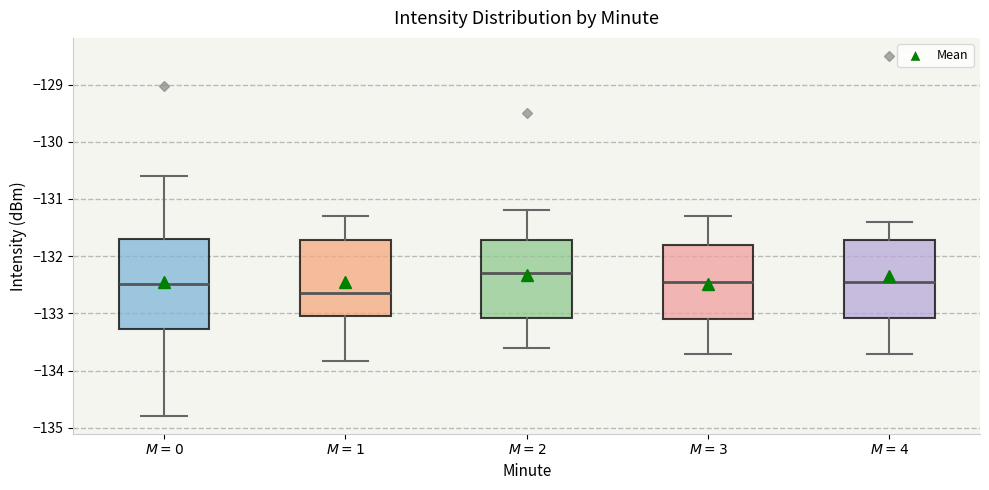

Which box is the tallest, from its lower edge to its upper edge?

$M = 0$